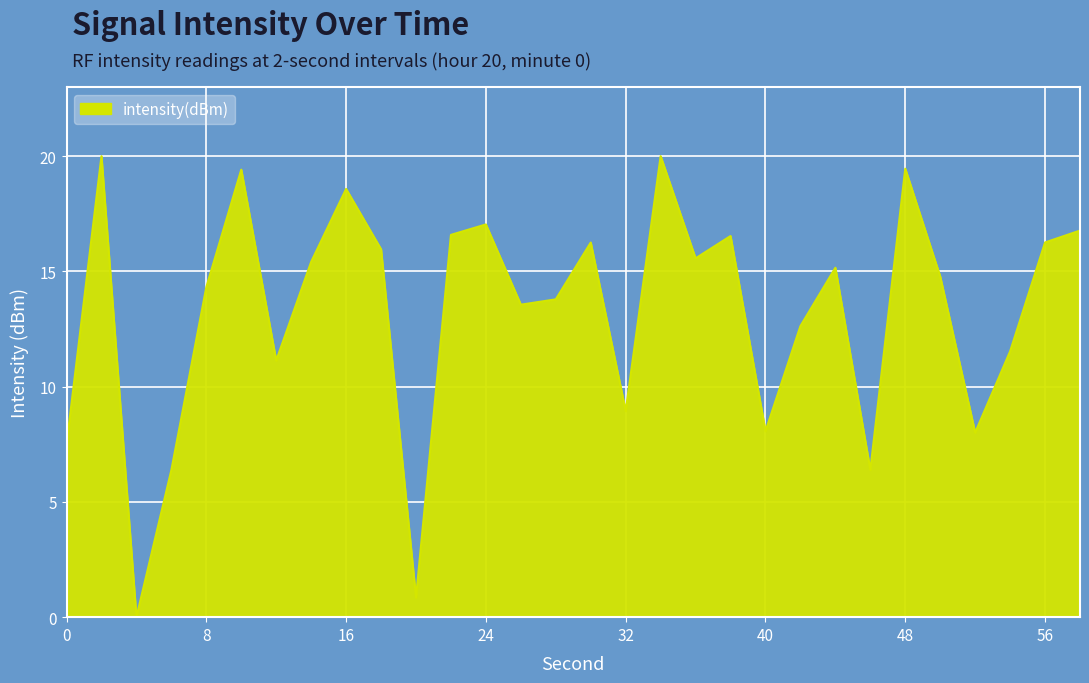

What is the maximum value shown in the chart?

19.9